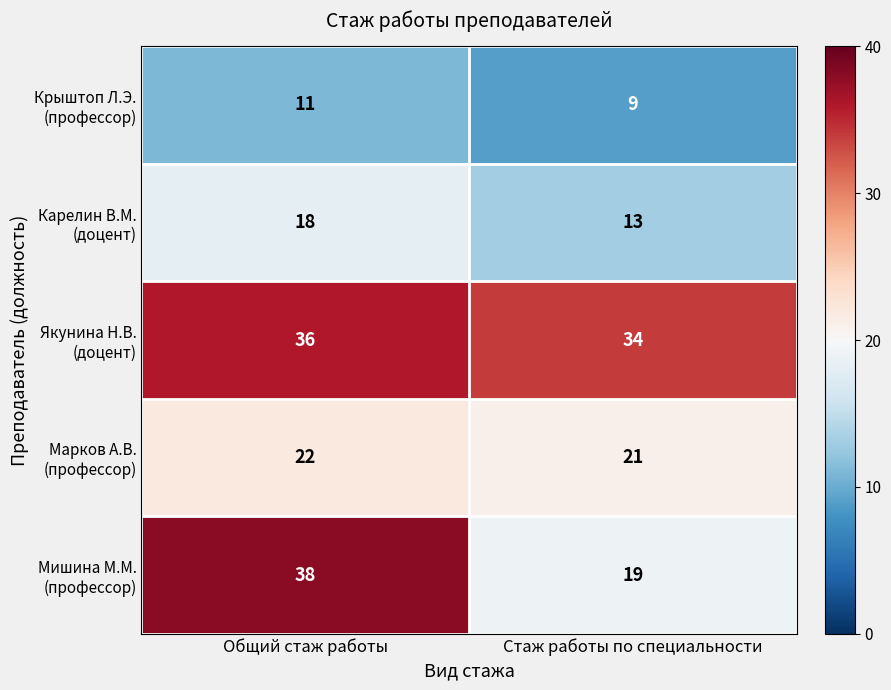

What is the total value across all series at Общий стаж работы?

125